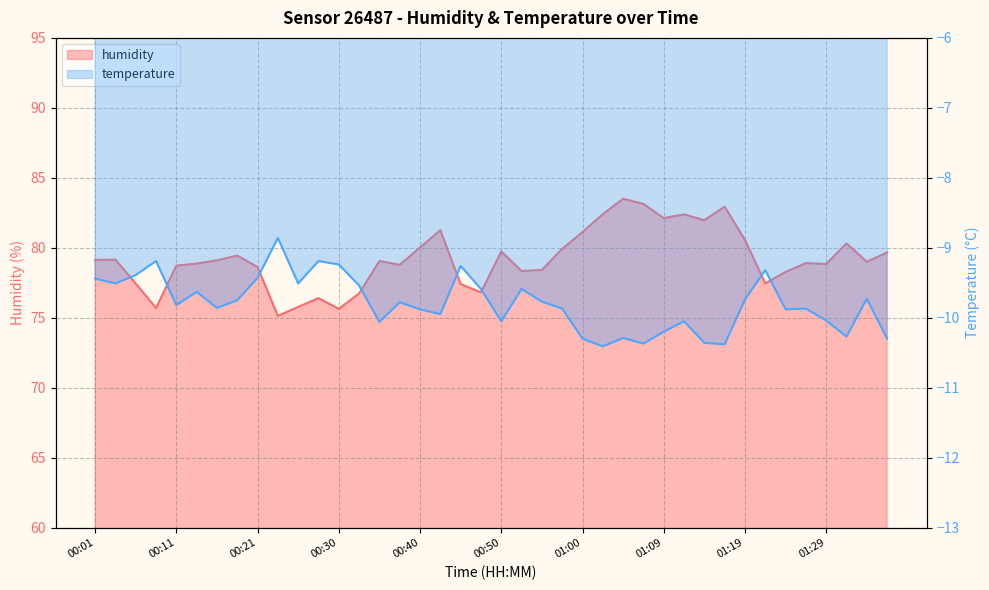

How many lines are shown in the chart?

2